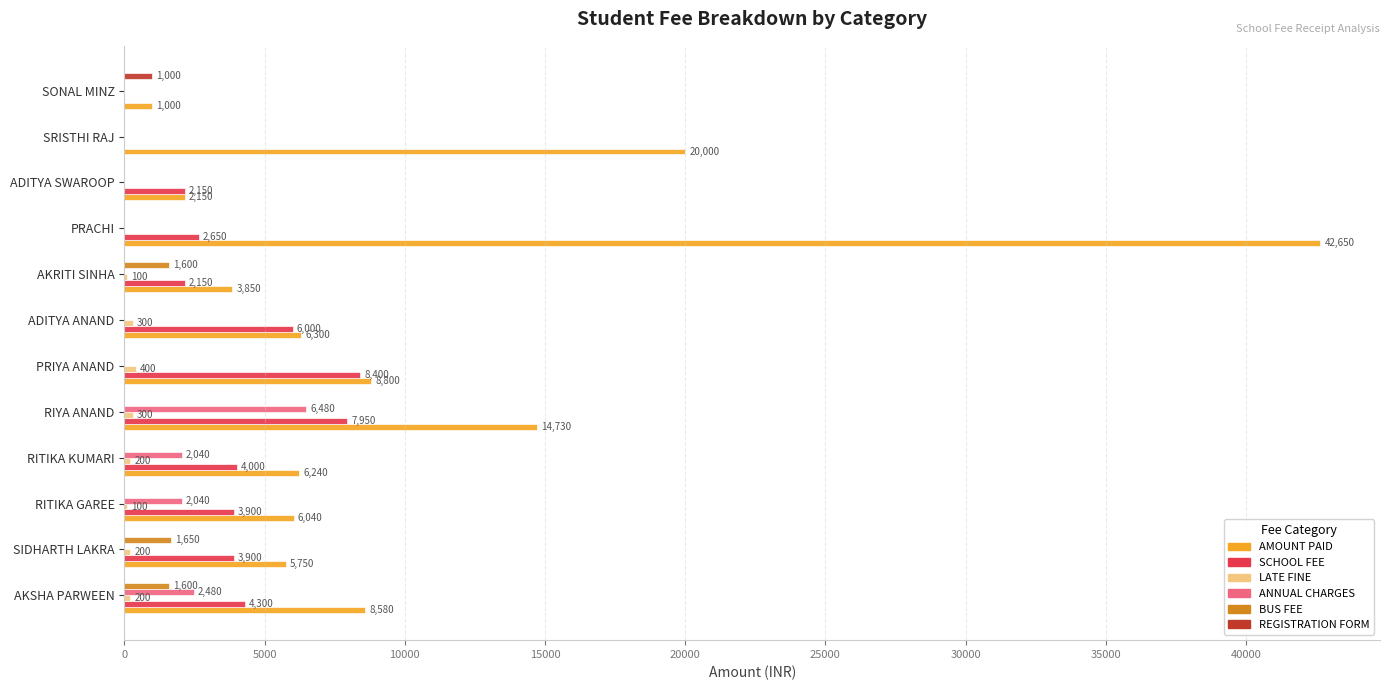

Is it true that REGISTRATION FORM equals 0 at PRIYA ANAND?

True